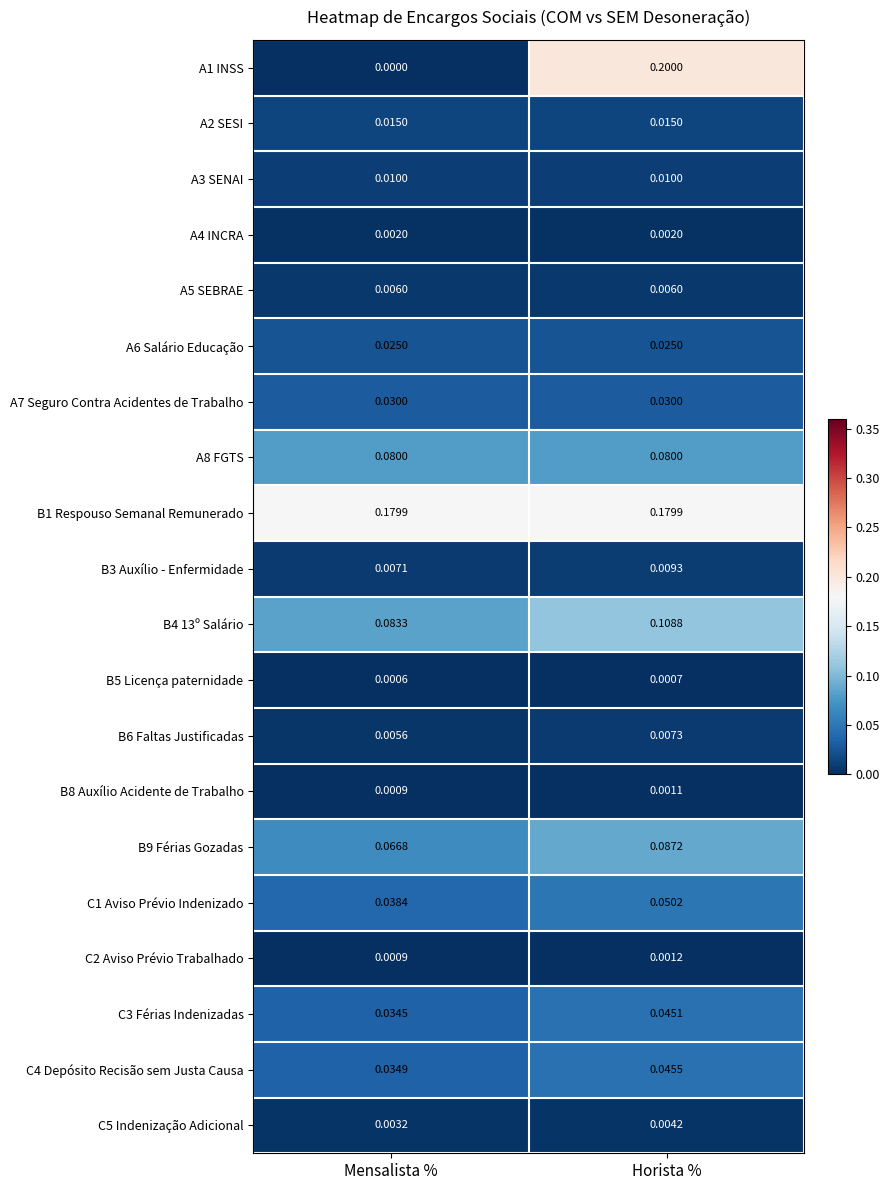

Which label corresponds to the largest value in the chart?

Horista %